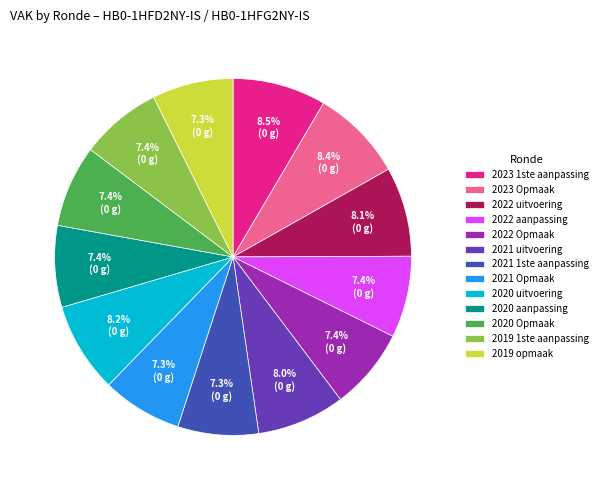

Approximately how many times larger is the value at 2019 1ste aanpassing compared to 2020 Opmaak?

1.0